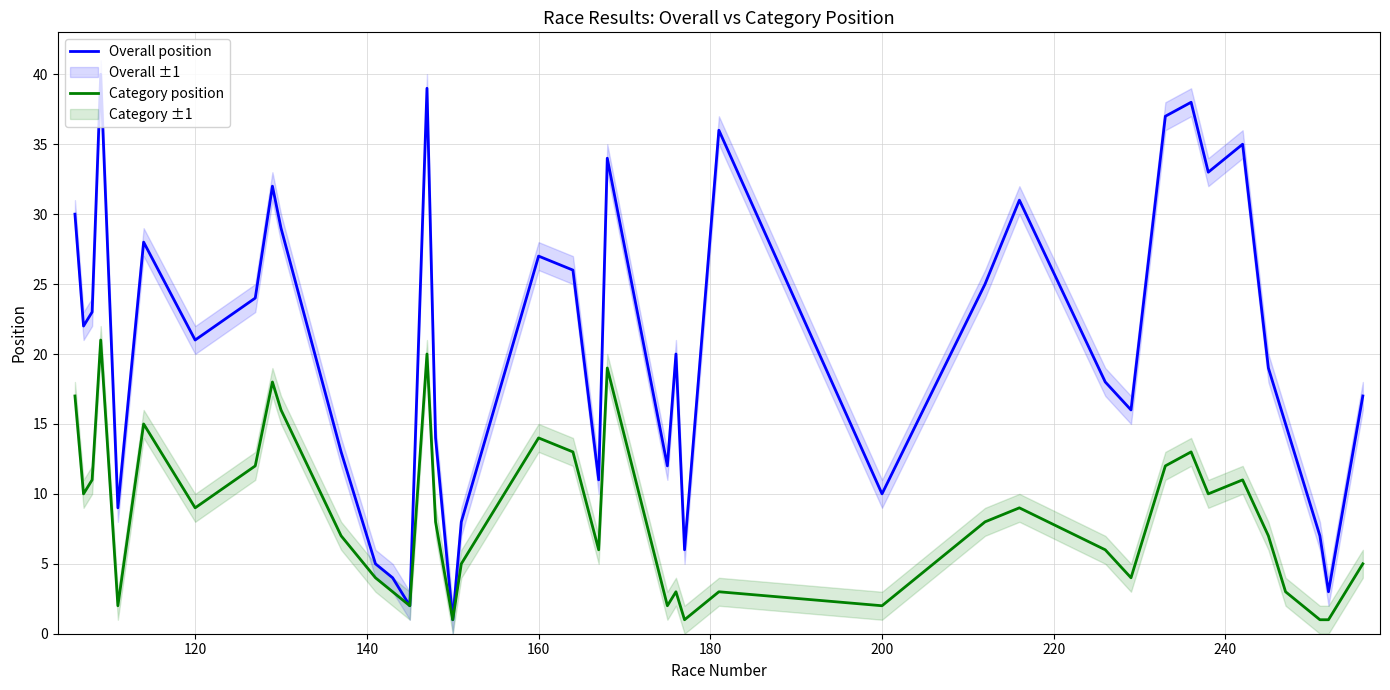

How many categories are shown in the chart?

40